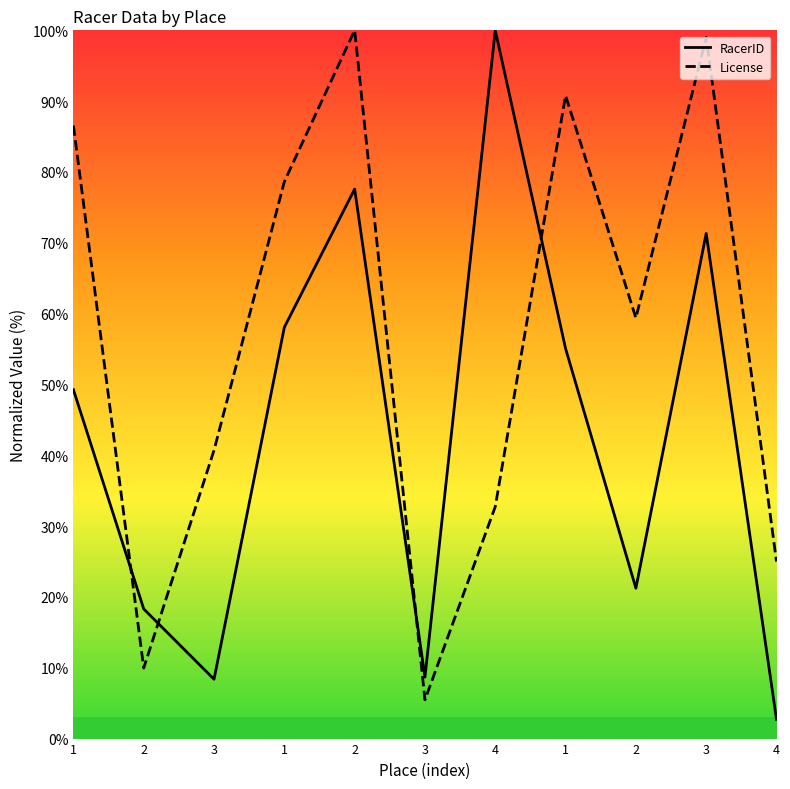

List the series in order of their peak value, highest first.

RacerID, License